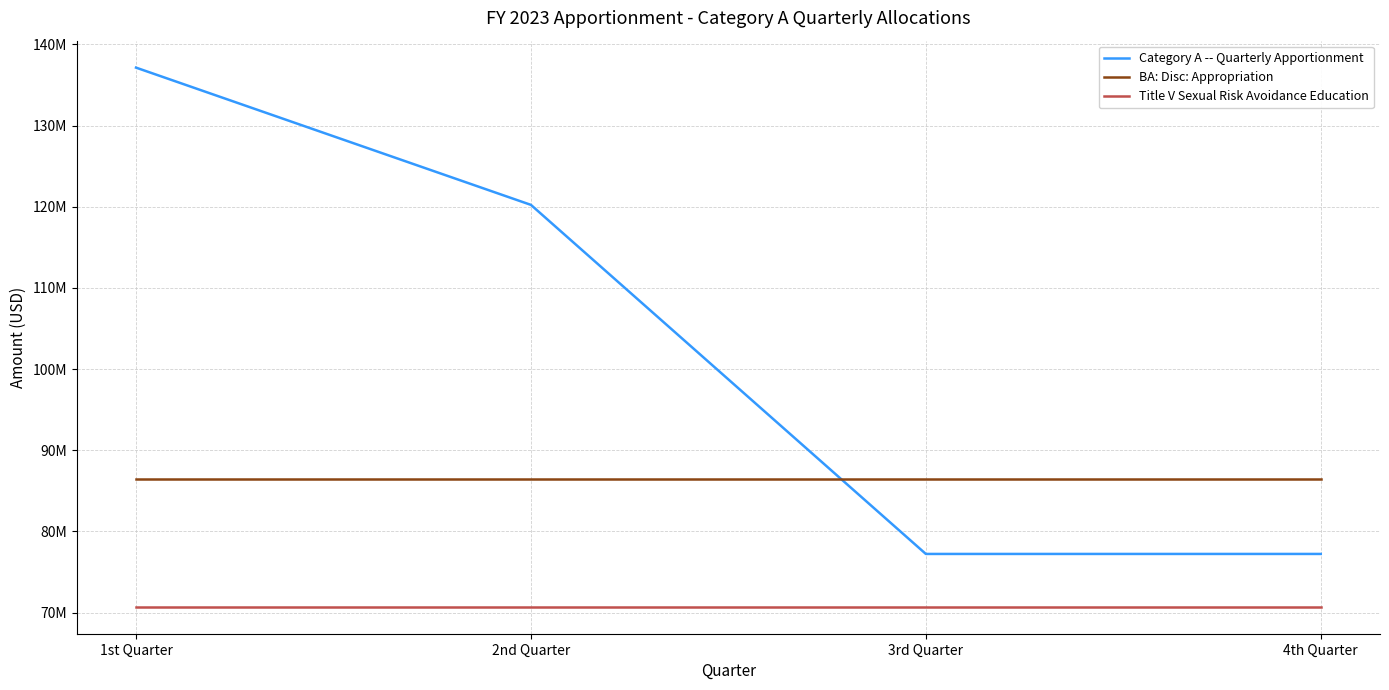

List the series in order of their peak value, lowest first.

Title V Sexual Risk Avoidance Education, BA: Disc: Appropriation, Category A -- Quarterly Apportionment